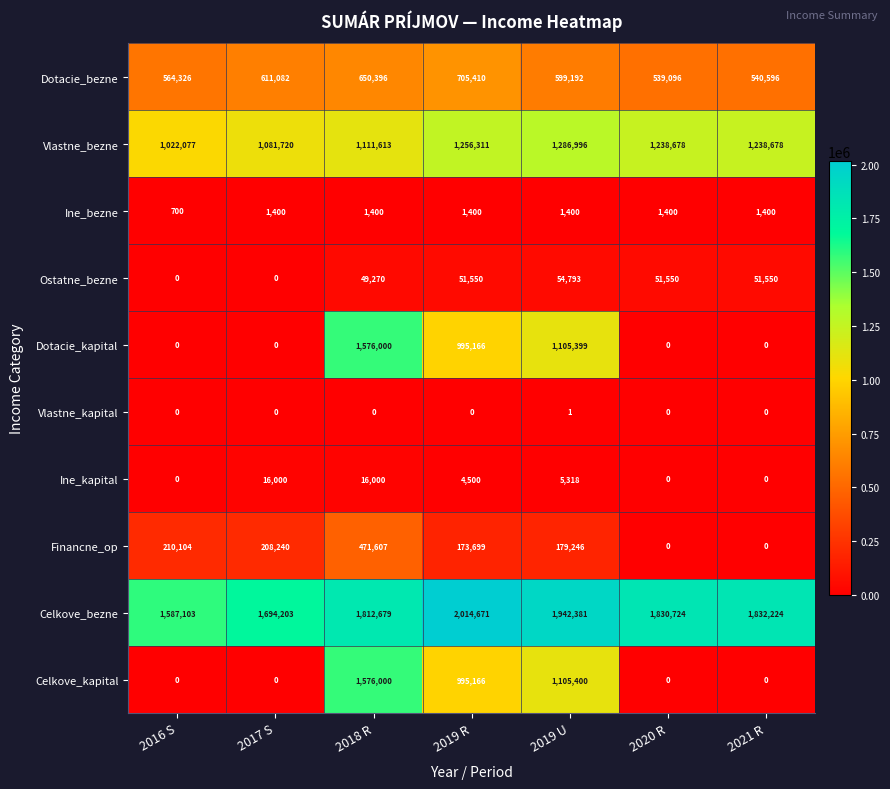

What is the greatest value displayed?

2014671